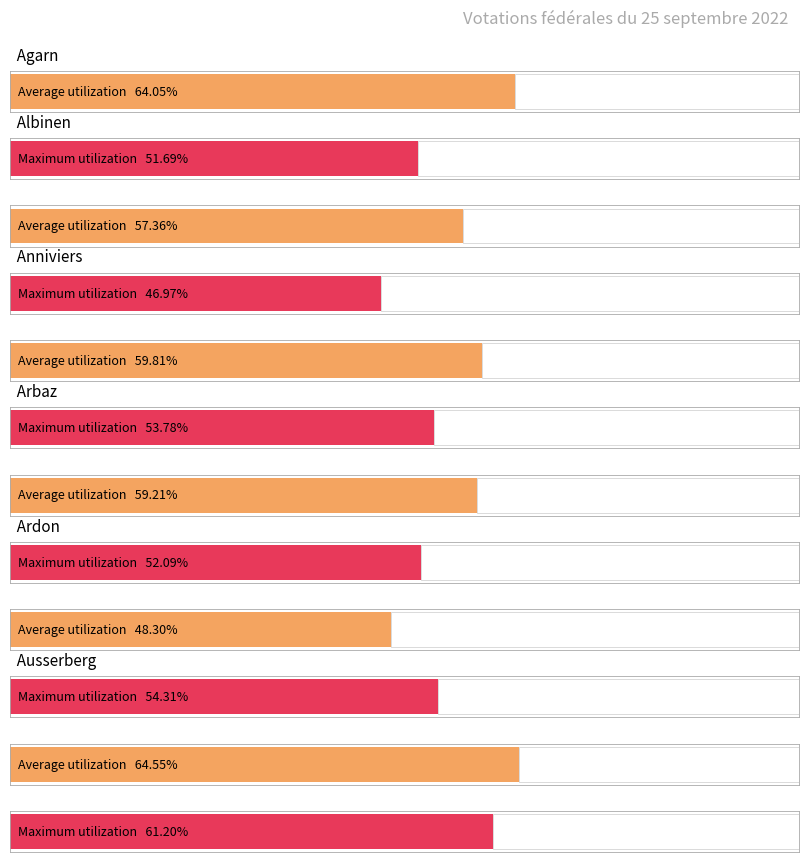

At how many categories does at least one series exceed 58?

4